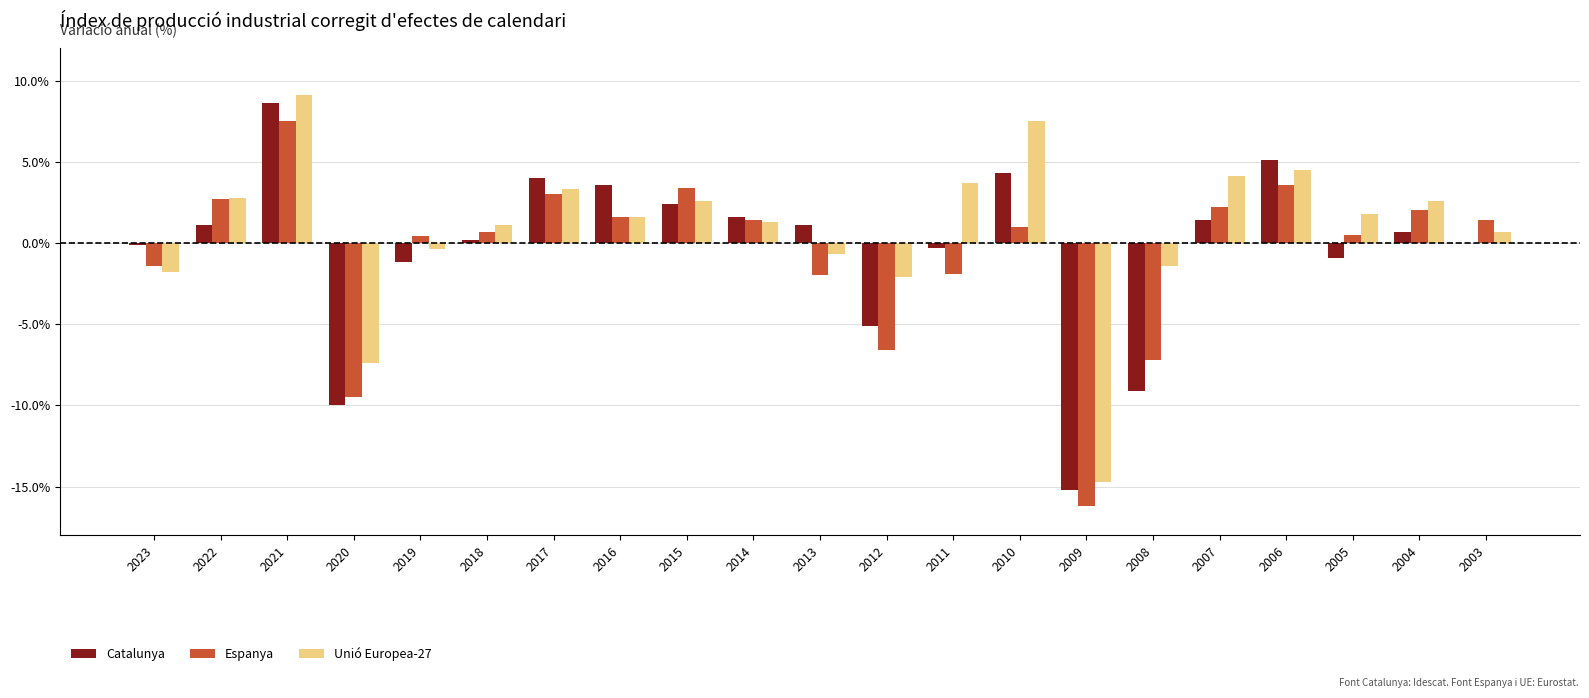

Are the bars horizontal?

No